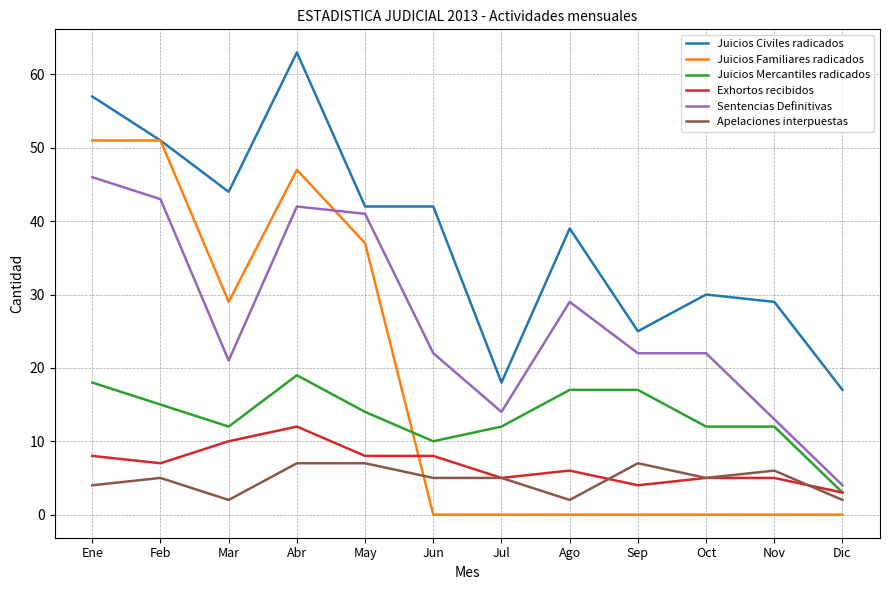

What position from the right is Feb?

11